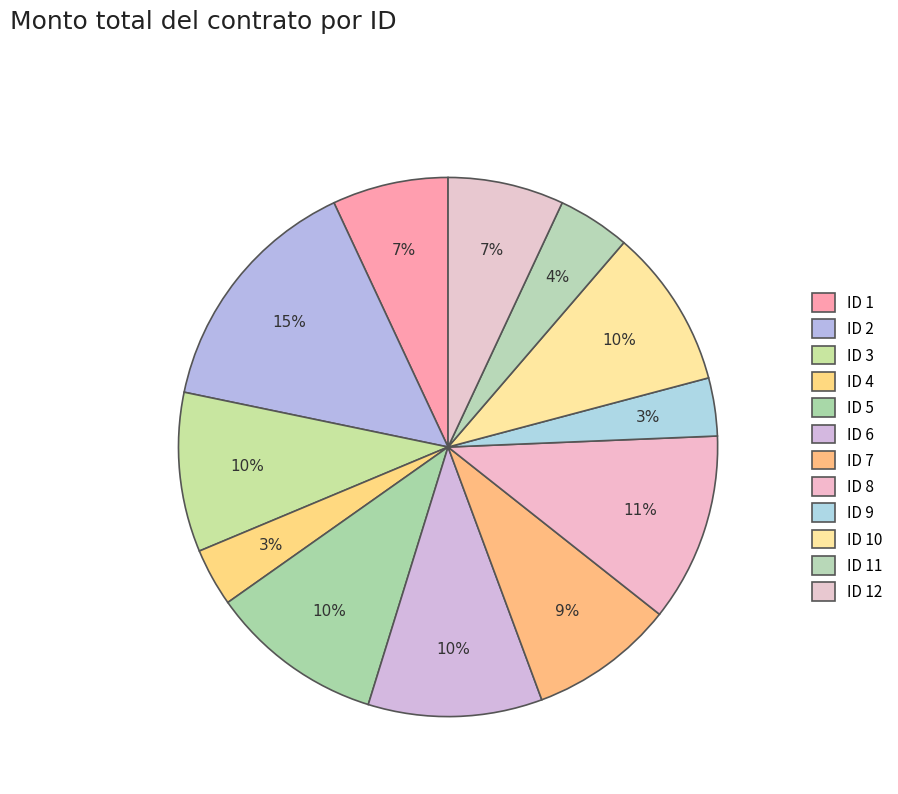

True or false: ID 9 accounts for 3% of the total.

True